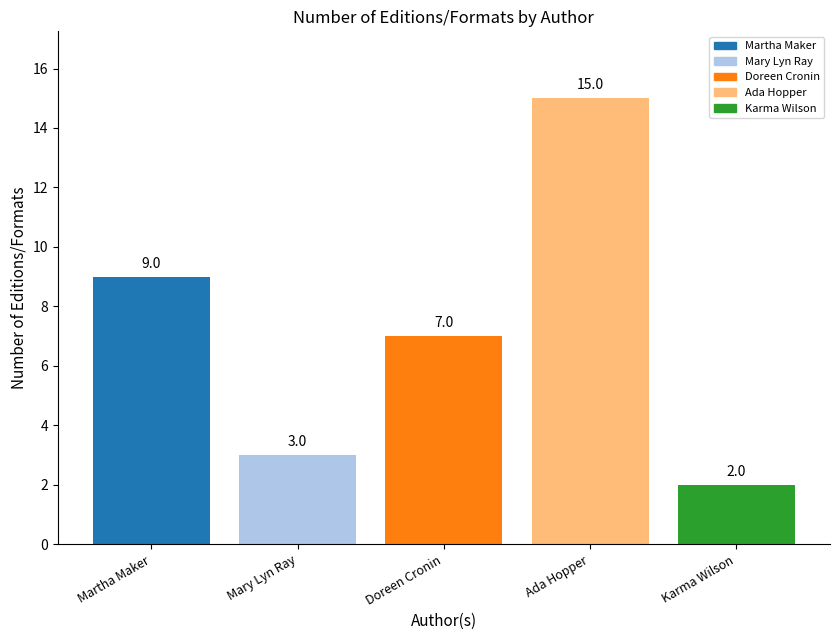

Where does the data first go above 7?

Martha Maker